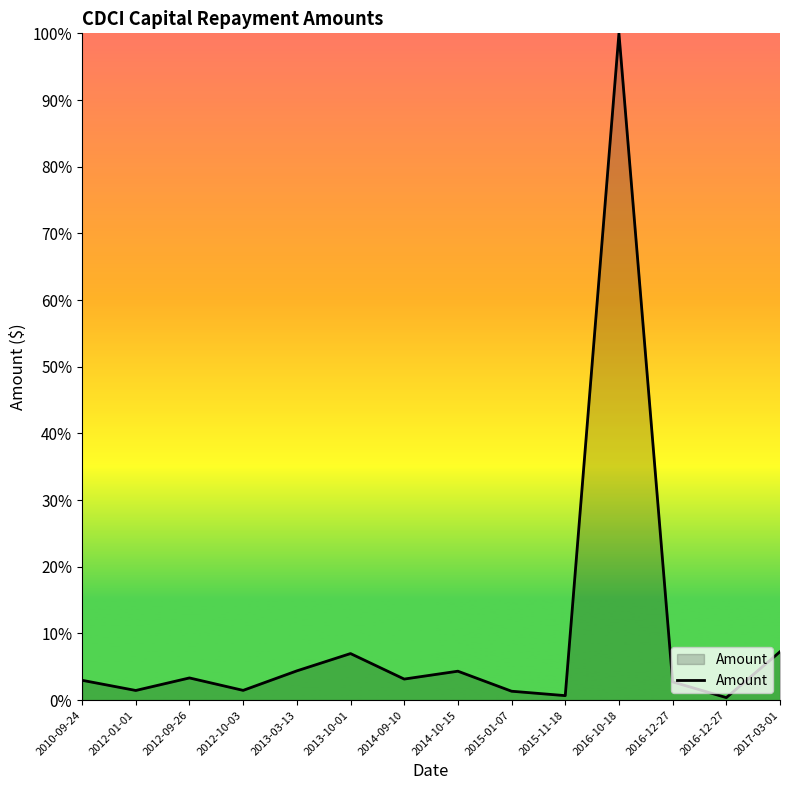

What is the label of the 3rd point from the right?

2016-12-27